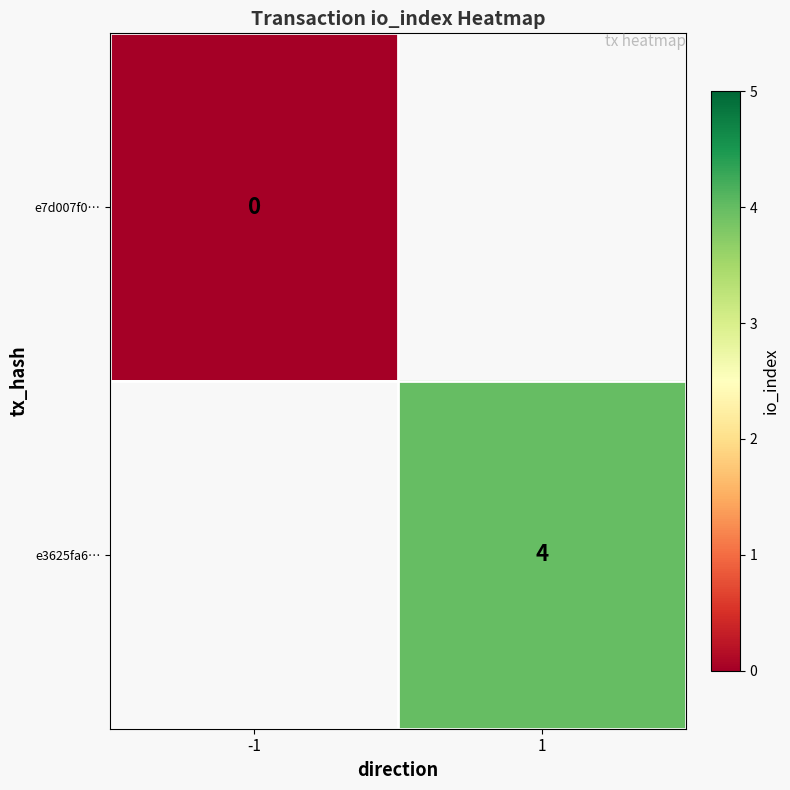

How many distinct data groups are displayed?

2